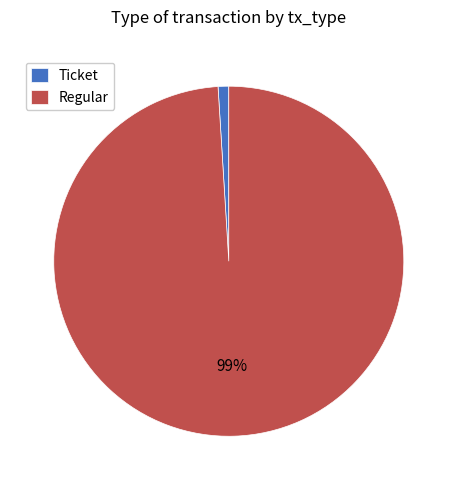

True or false: Ticket accounts for 5% of the total.

False